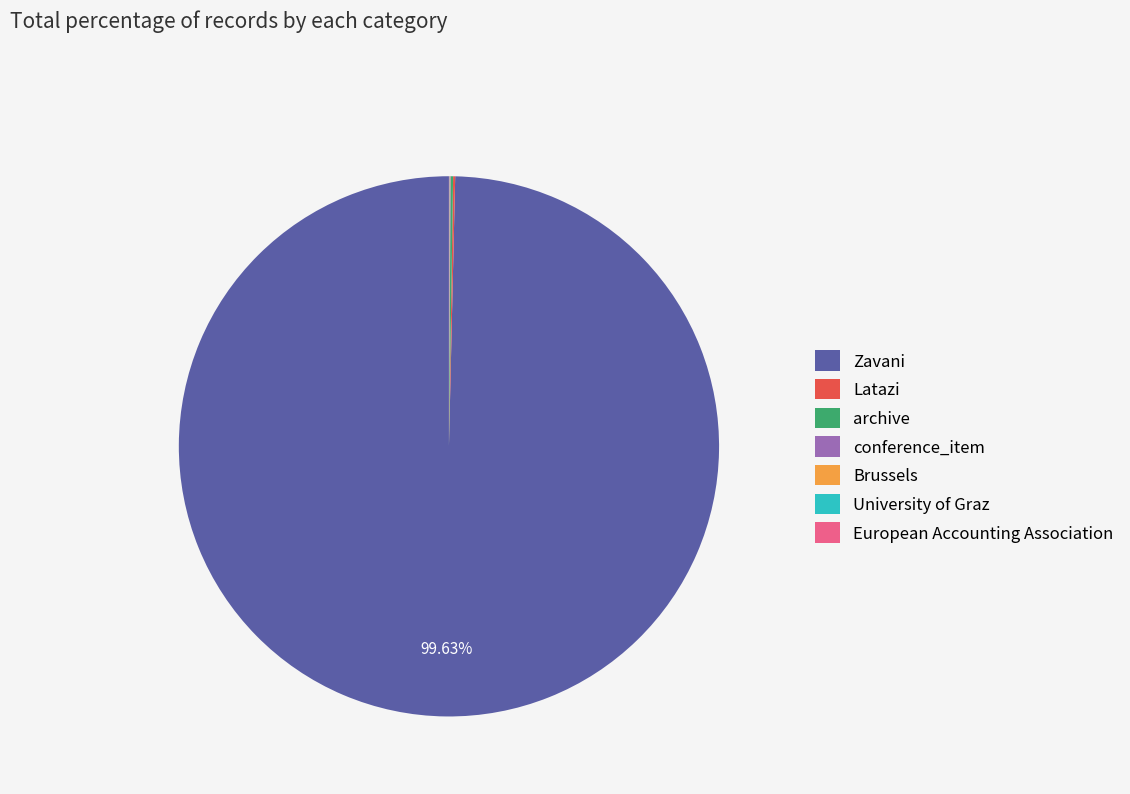

Which slice represents more than half of the pie?

Zavani